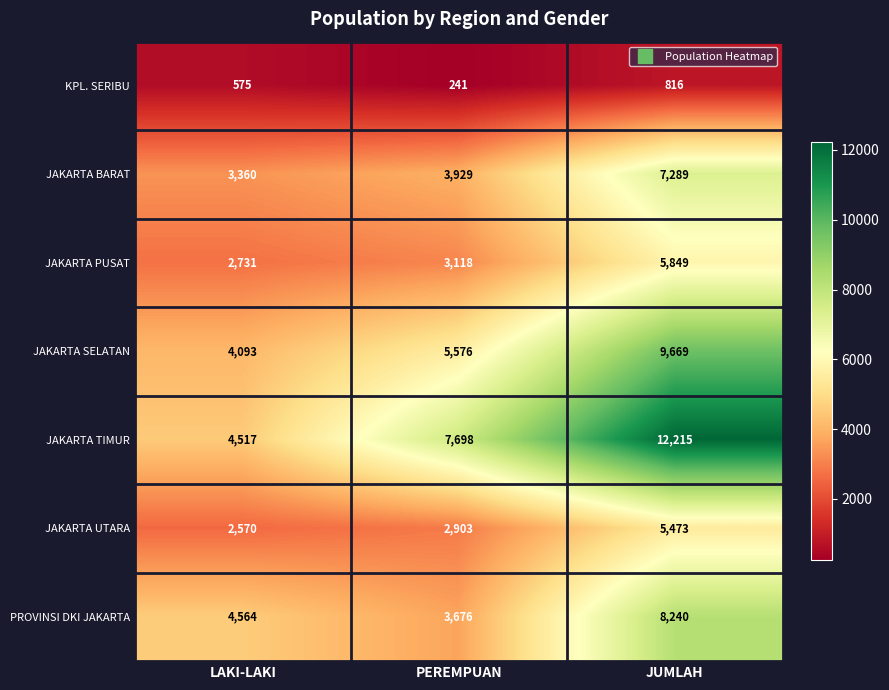

Between LAKI-LAKI and PEREMPUAN, which series saw the biggest shift?

JAKARTA TIMUR